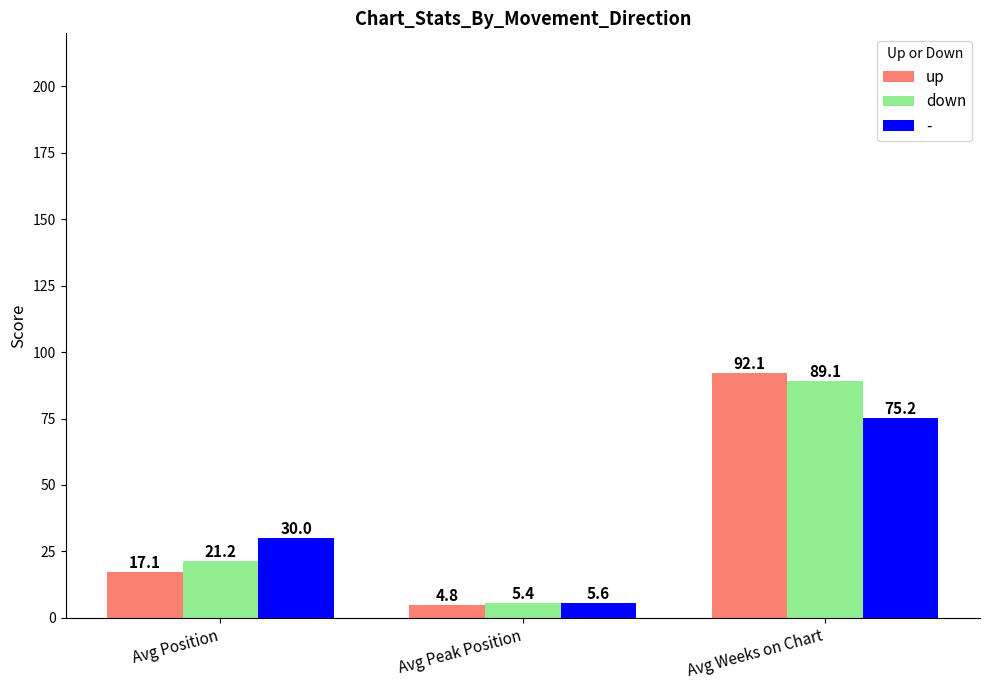

Between Avg Peak Position and Avg Weeks on Chart, which series saw the biggest shift?

up